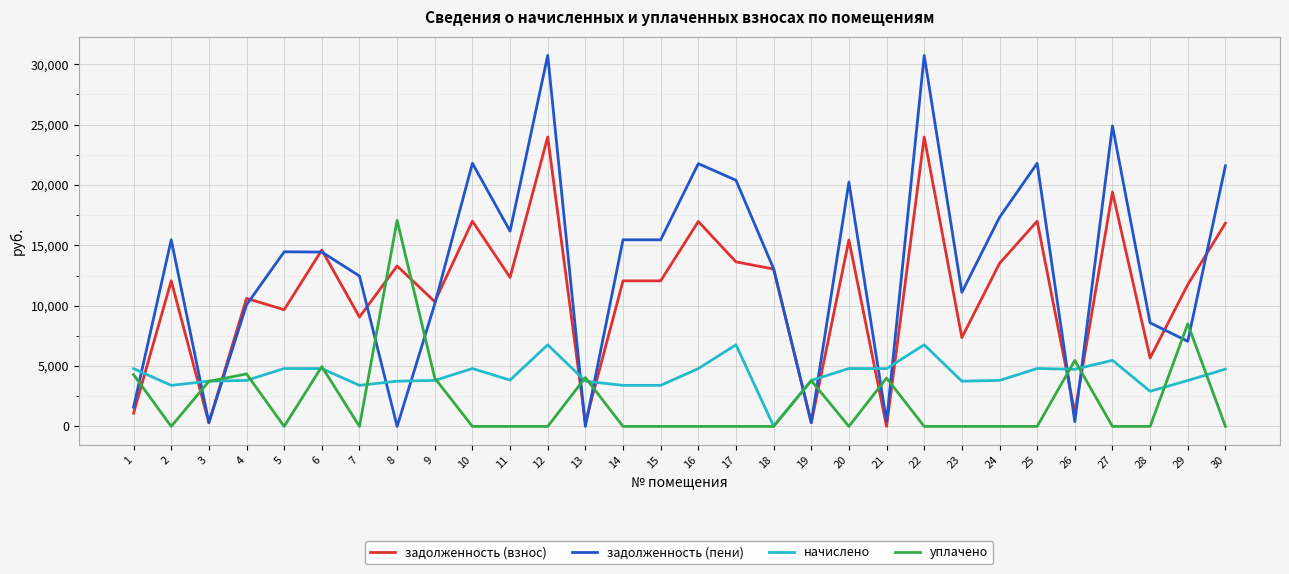

Is the value of задолженность (взнос) at 18 greater than the value of задолженность (пени) at 27?

No